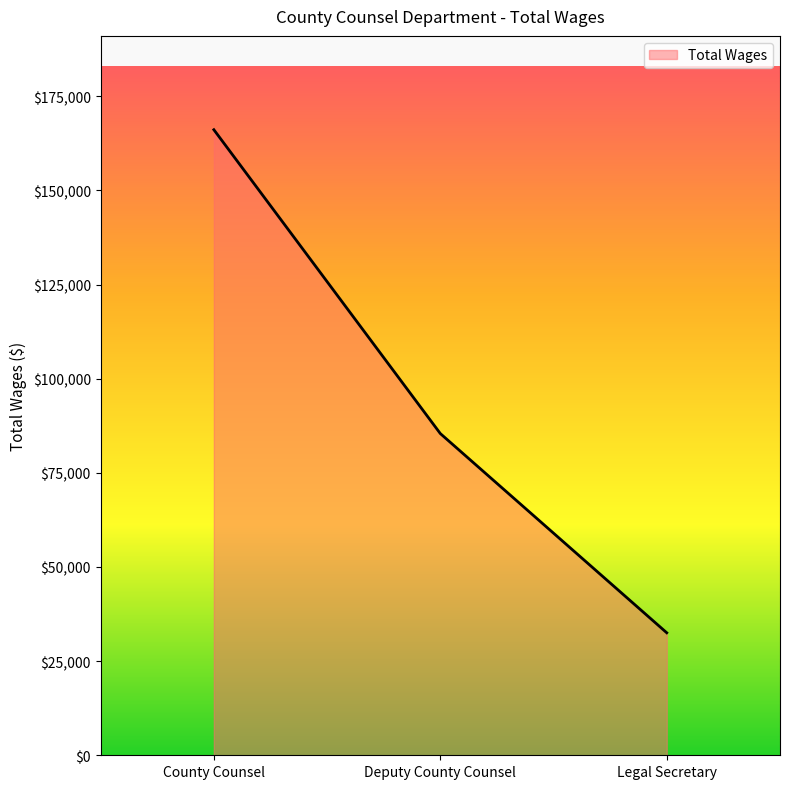

What is the smallest value displayed?

32527